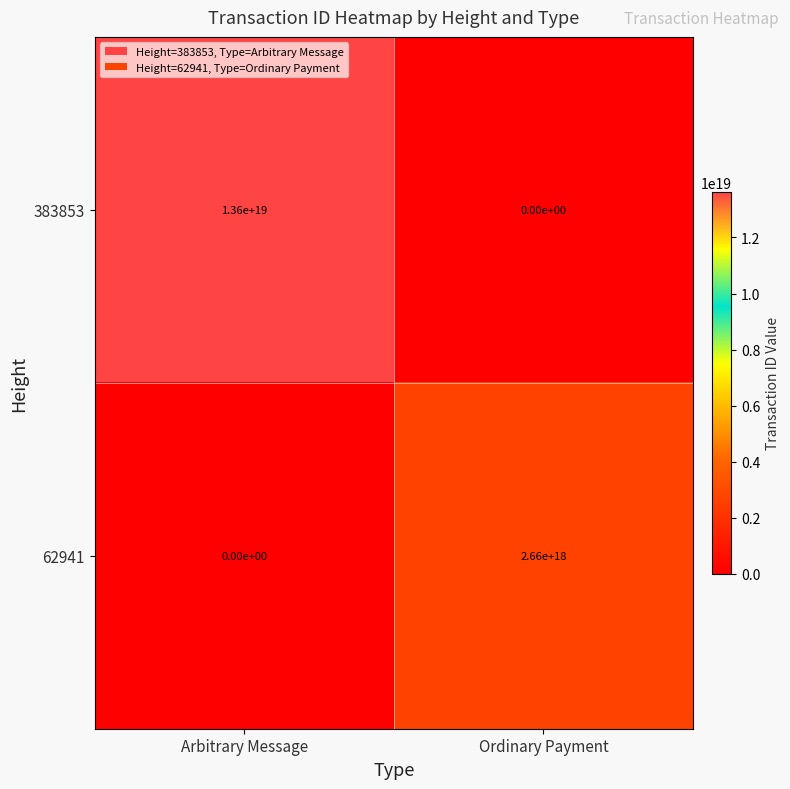

Rank the series at Arbitrary Message from highest to lowest value.

383853, 62941